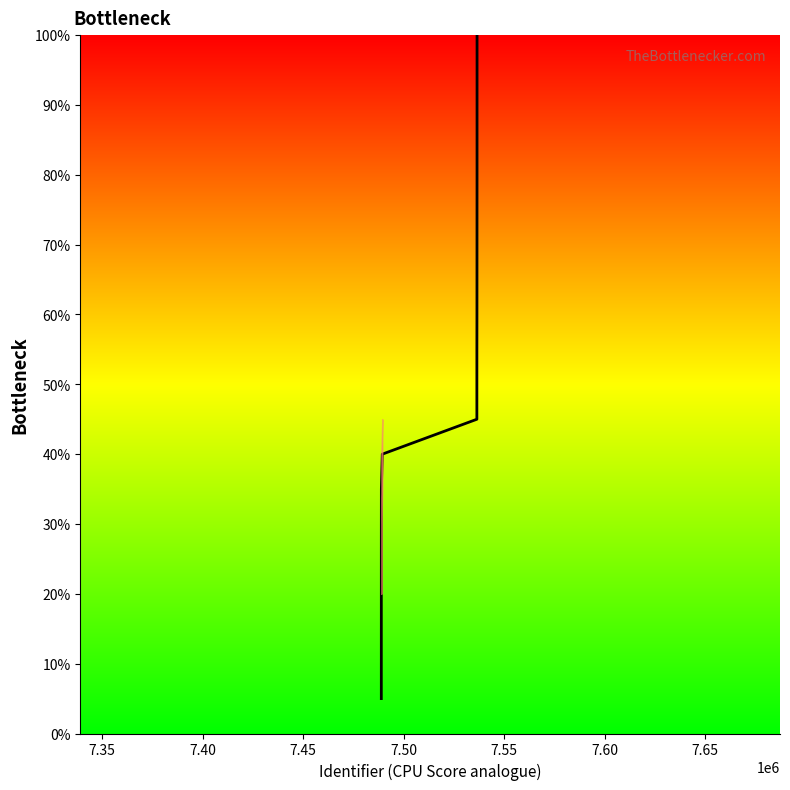

What is the difference between the maximum and minimum values?

95.0